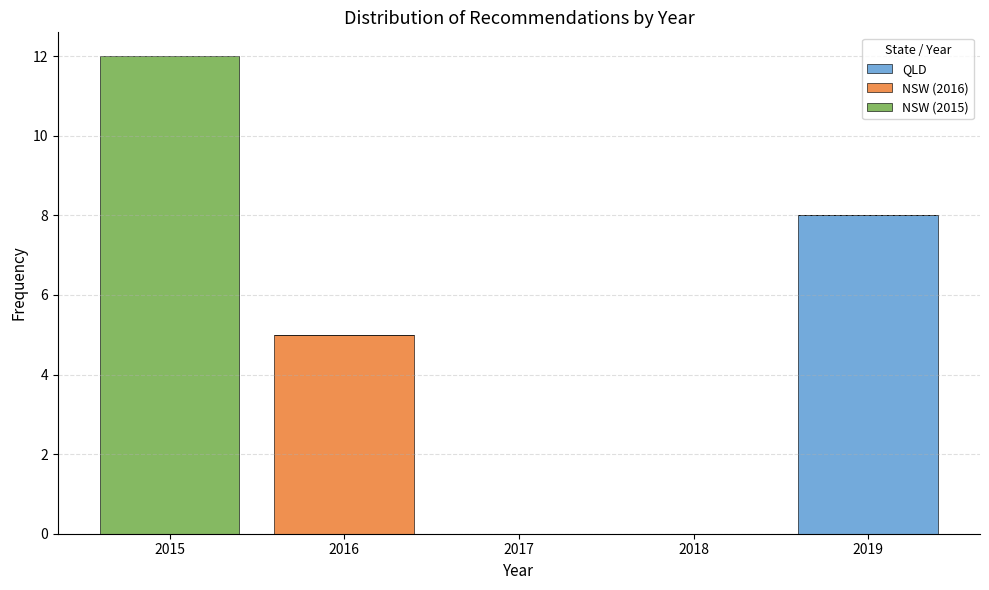

Which range on the x-axis has the tallest stacked bar (by total height)?

2014.5 to 2015.5